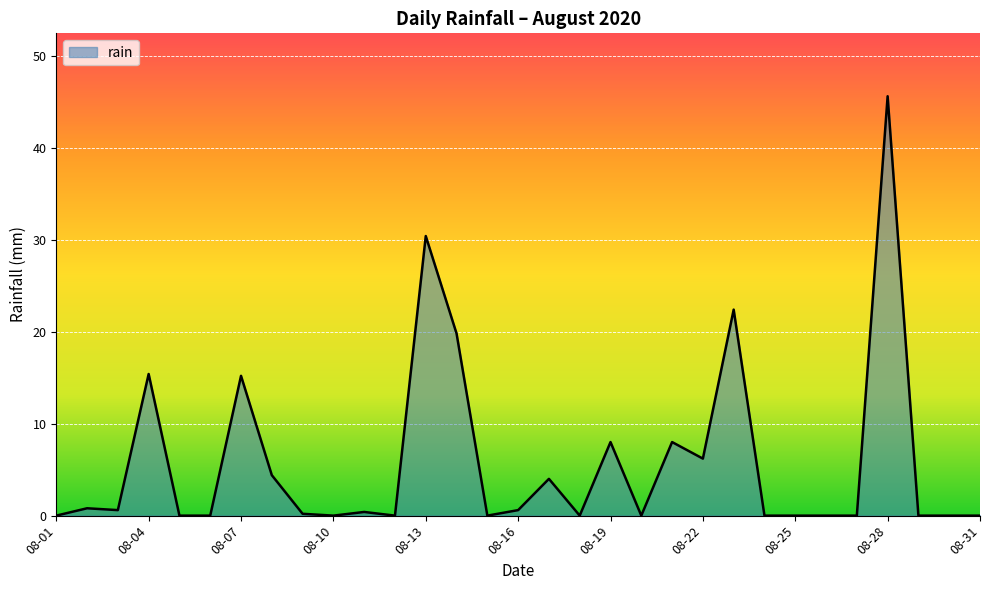

What is the maximum value shown in the chart?

45.6